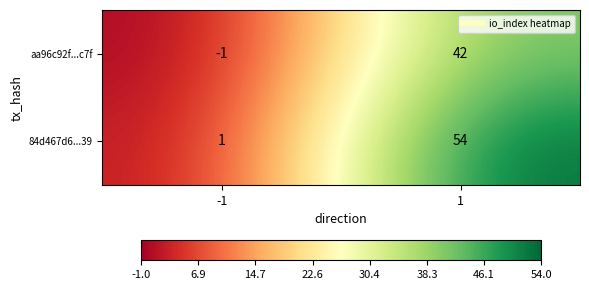

What is the difference between the maximum and minimum values in the aa96c92f...c7f series?

43